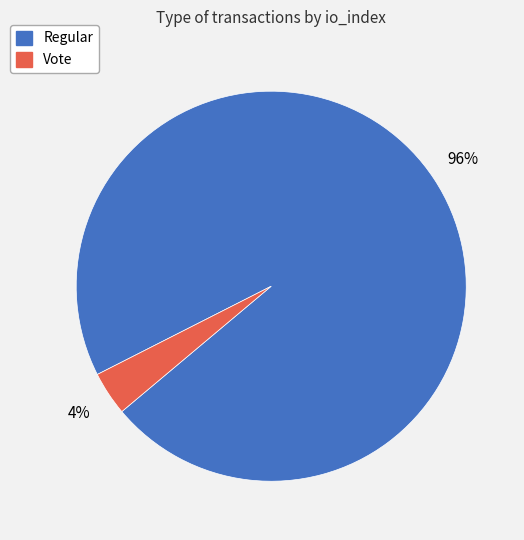

What is the largest slice in the pie chart?

Regular